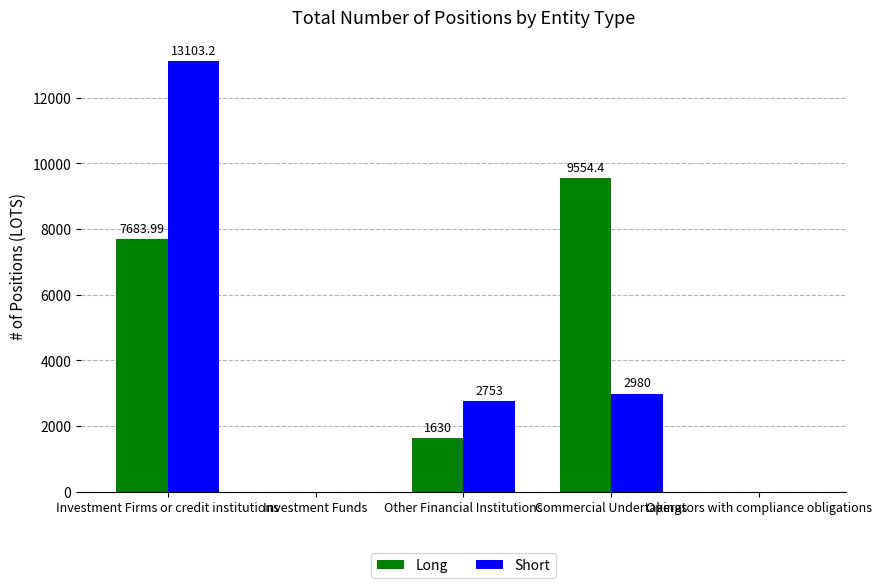

At which category is the sum across all series the highest?

Investment Firms or credit institutions